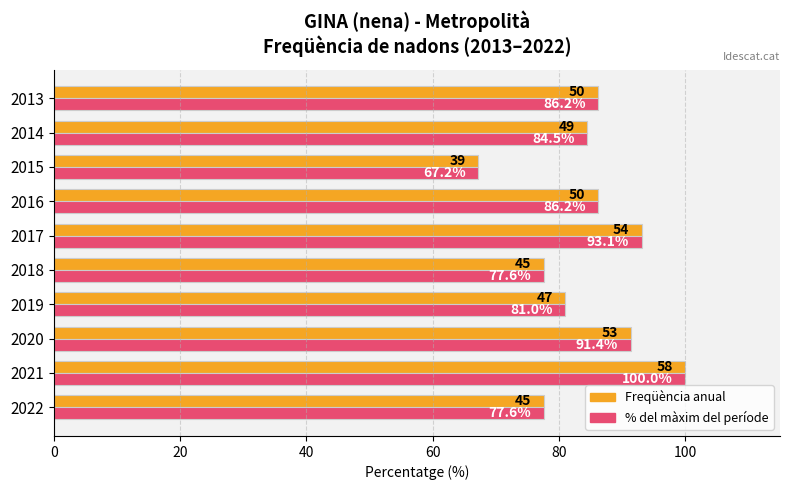

Which category has the lowest value across all series?

2015